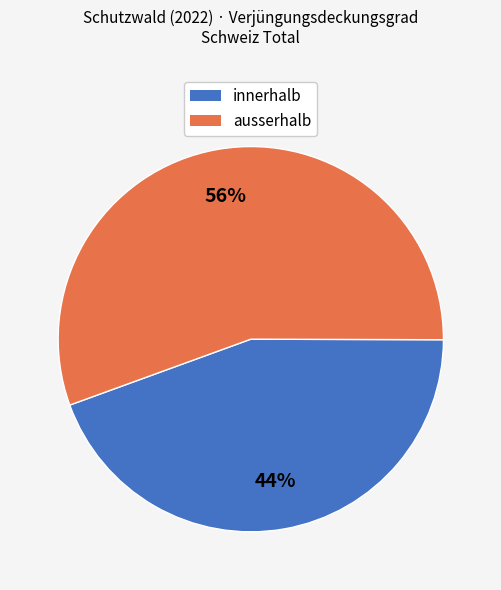

To the nearest percent, what percentage of the pie is ausserhalb?

56%